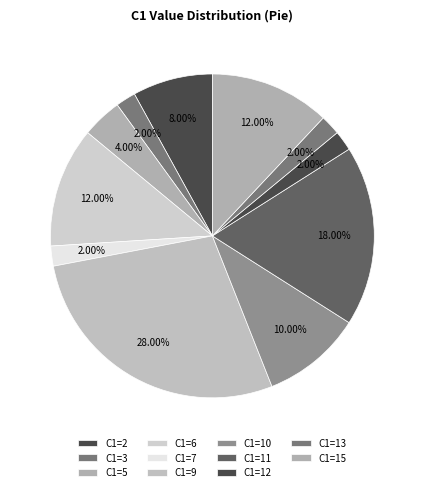

Count the number of slices in the pie.

11